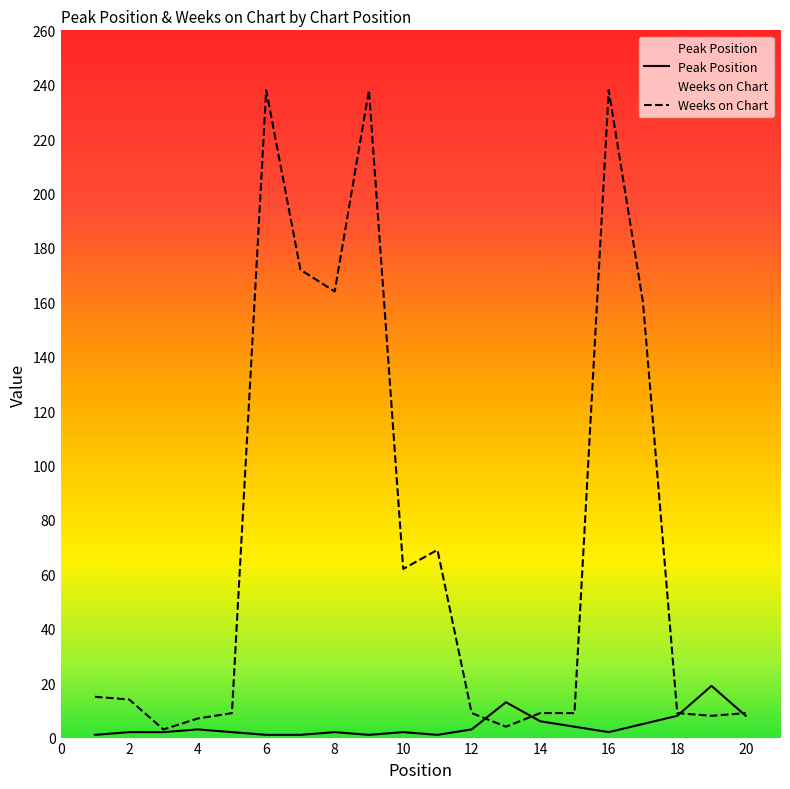

What is the sum of all Weeks on Chart values?

1446